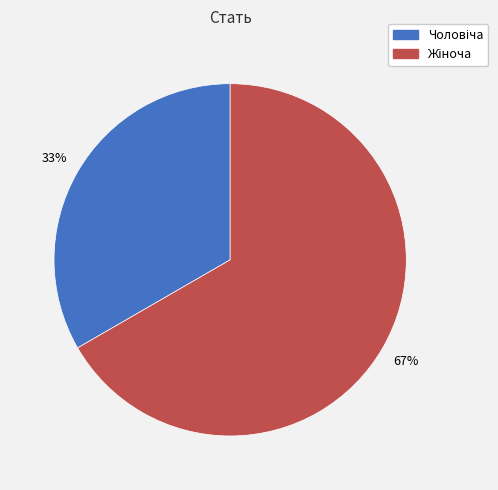

To the nearest percent, what is the average slice percentage?

50%